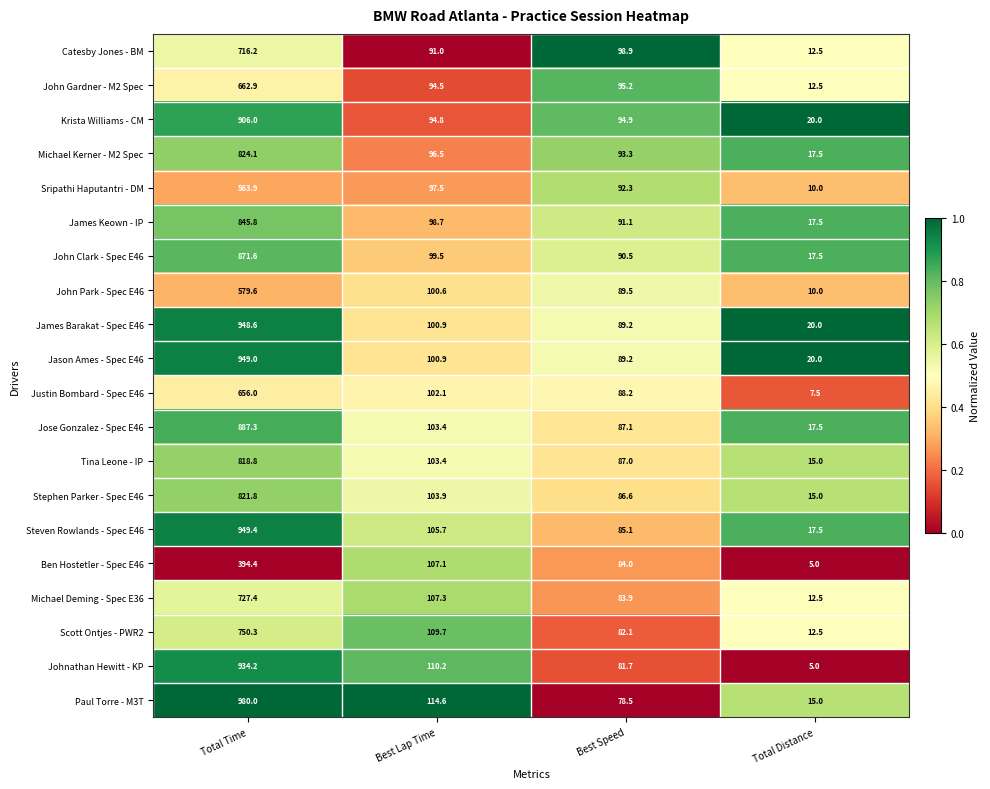

The Justin Bombard - Spec E46 series shows 13.4 at Total Distance. True or false?

False